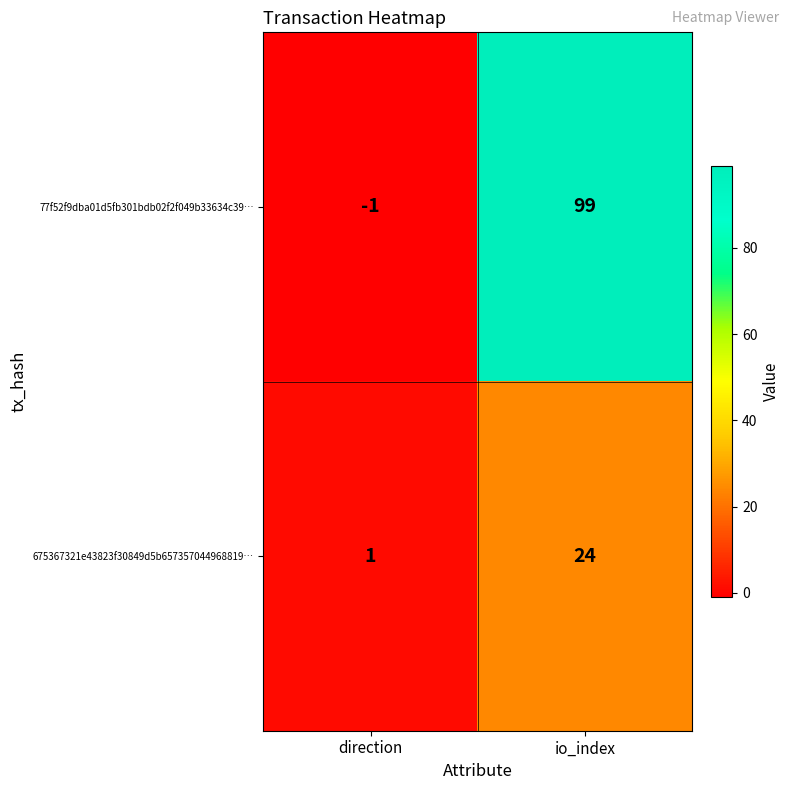

What is the sum of all 77f52f9dba01d5fb301bdb02f2f049b33634c39… values?

98